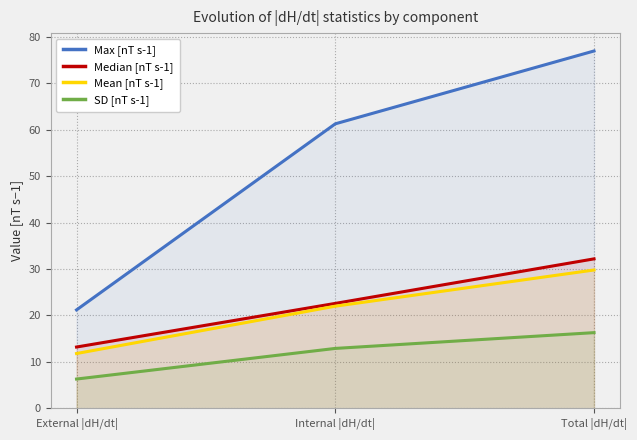

Reading right to left, list all the values displayed in this chart.

Max [nT s-1]: Total |dH/dt|=77.0	Internal |dH/dt|=61.3	External |dH/dt|=21.2
Median [nT s-1]: Total |dH/dt|=32.2	Internal |dH/dt|=22.6	External |dH/dt|=13.2
Mean [nT s-1]: Total |dH/dt|=29.8	Internal |dH/dt|=22.0	External |dH/dt|=11.8
SD [nT s-1]: Total |dH/dt|=16.3	Internal |dH/dt|=12.9	External |dH/dt|=6.3